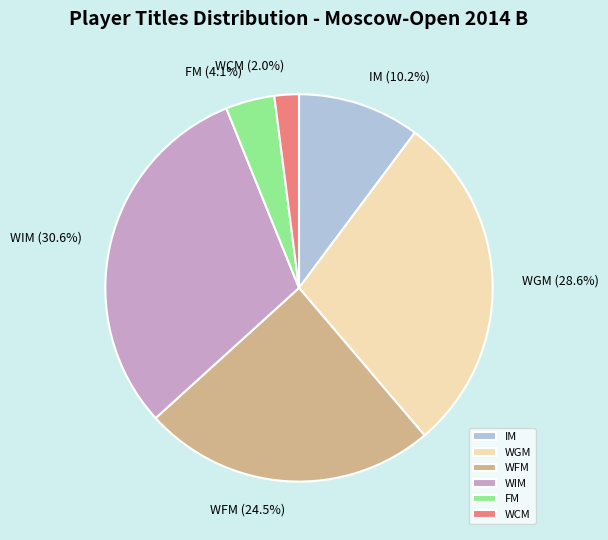

Rank the categories by value from highest to lowest.

WIM, WGM, WFM, IM, FM, WCM